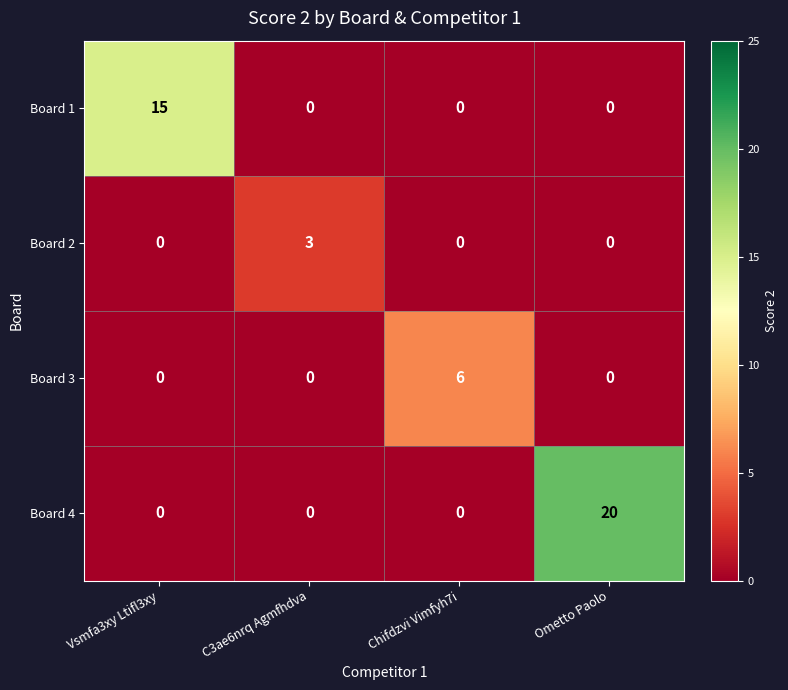

What is the total value across all series at Chifdzvi Vimfyh7i?

6